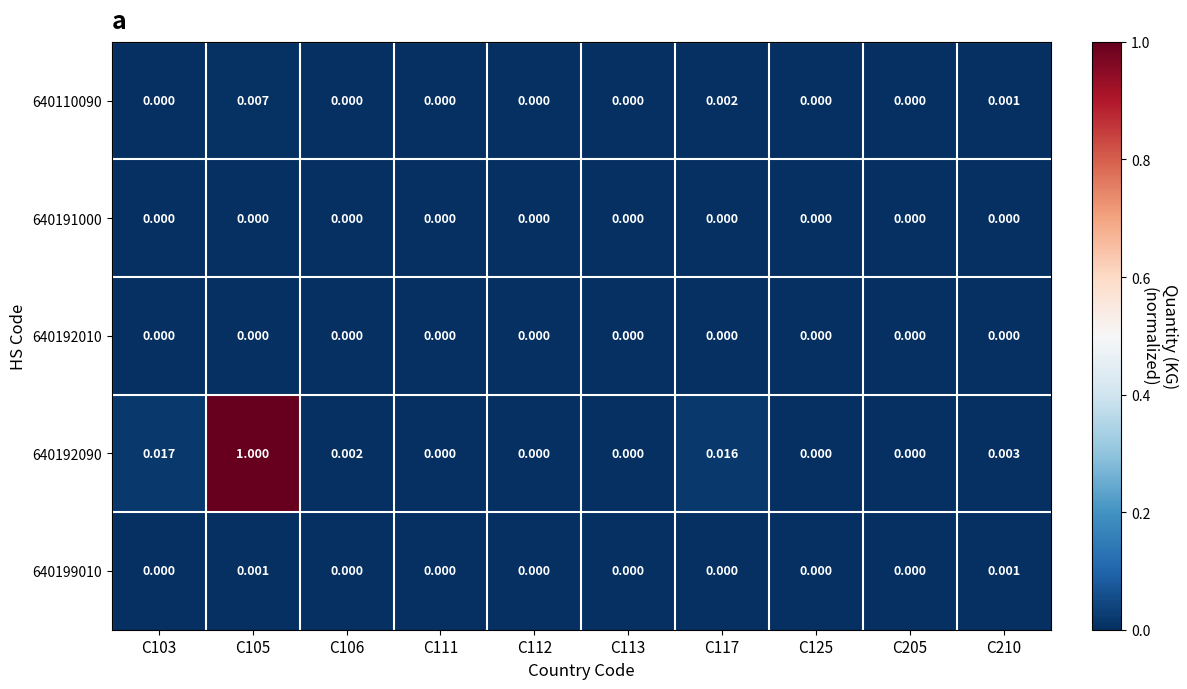

Is the value of 640110090 at C117 greater than the value of 640199010 at C105?

Yes